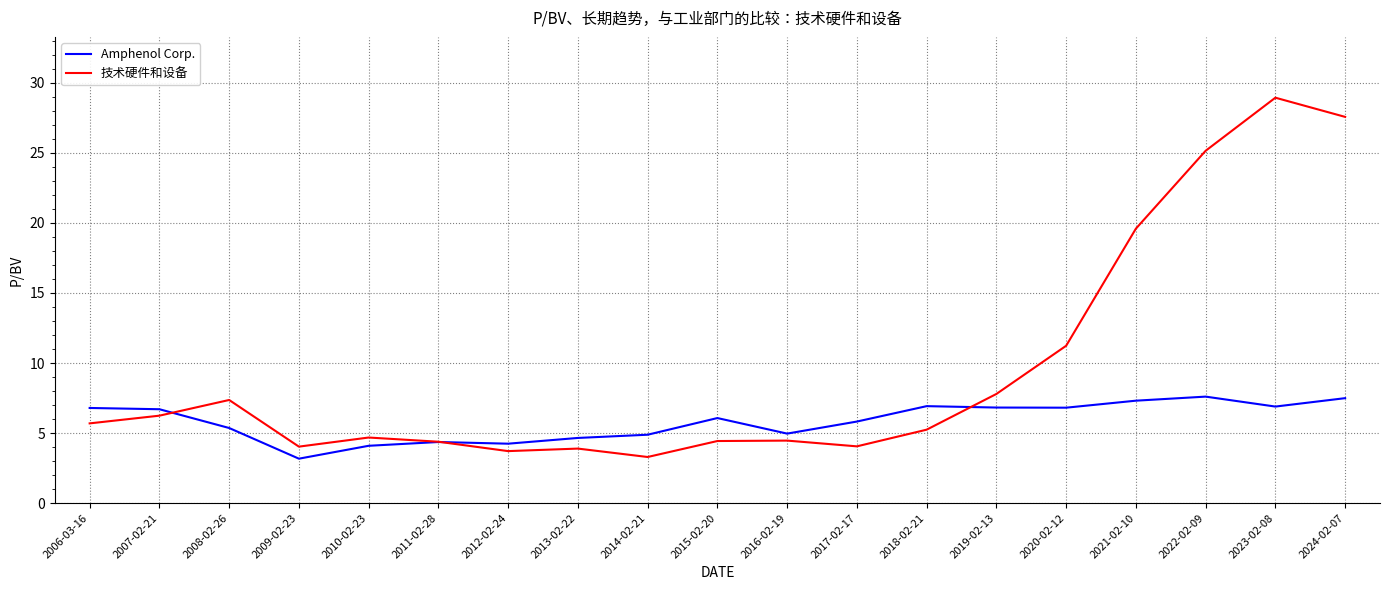

At which category is the sum across all series the highest?

2023-02-08